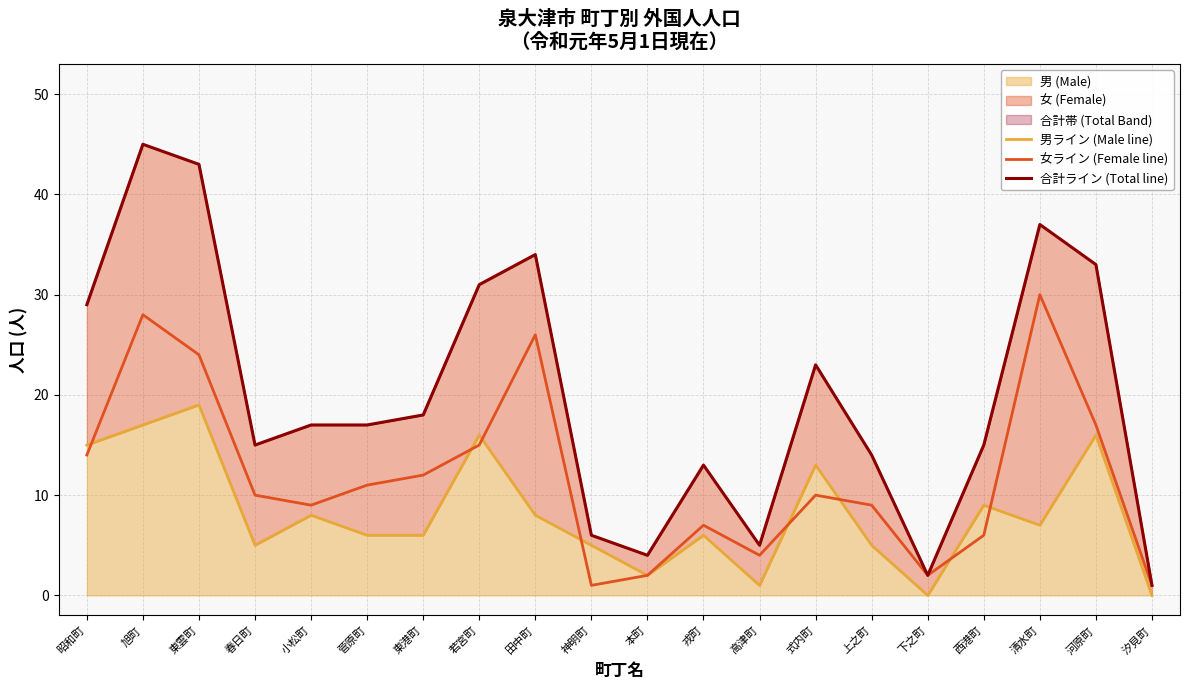

How many data points in 男ライン (Male line) are above 7?

9